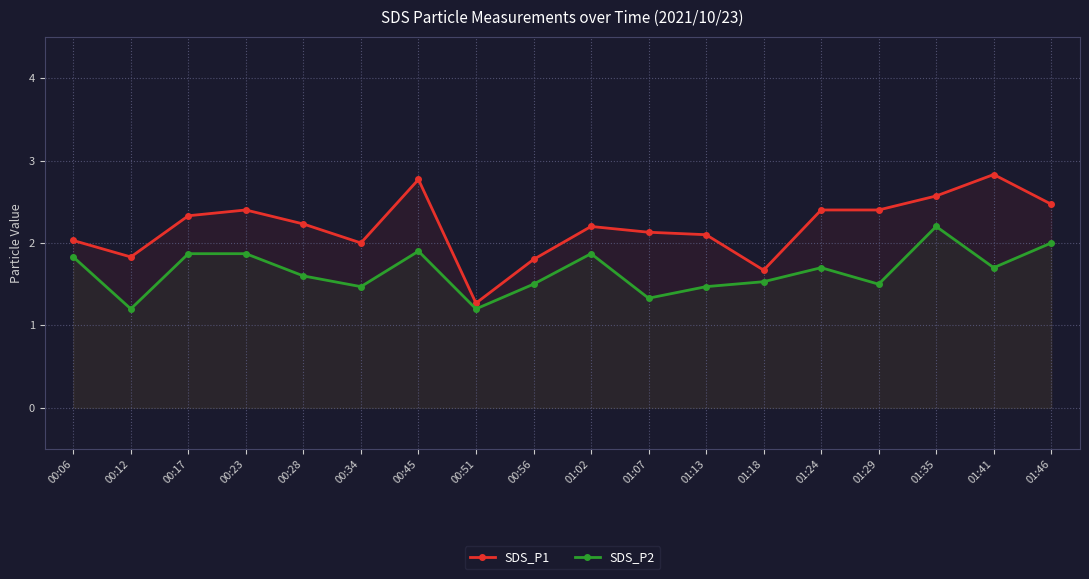

What is the label of the 4th point from the left?

00:23